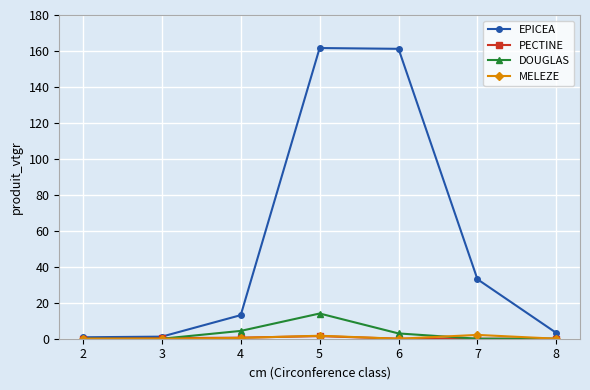

Which series has the widest spread of values?

EPICEA